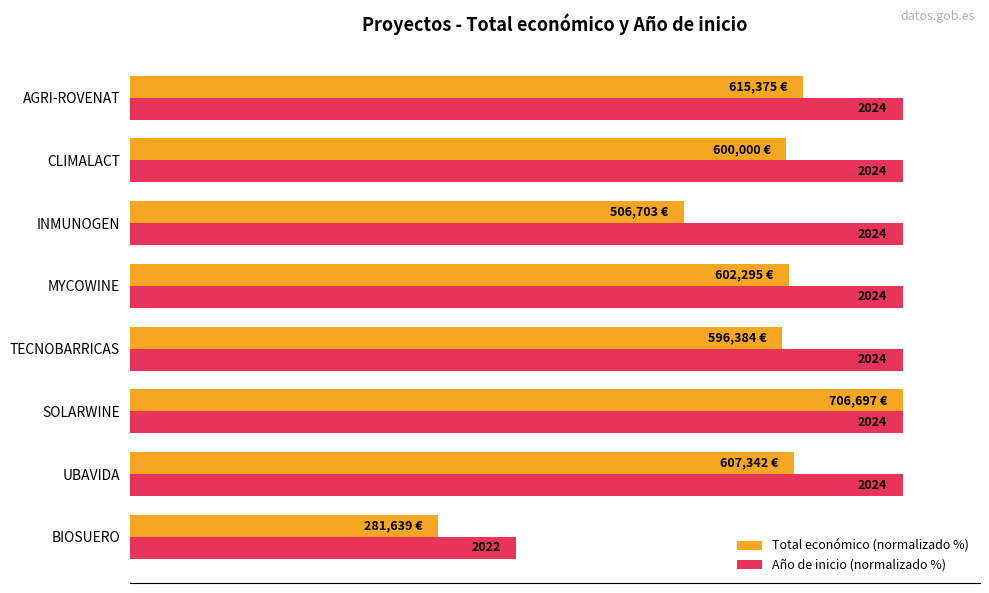

What are all the series names shown in the legend?

Total económico (normalizado %), Año de inicio (normalizado %)